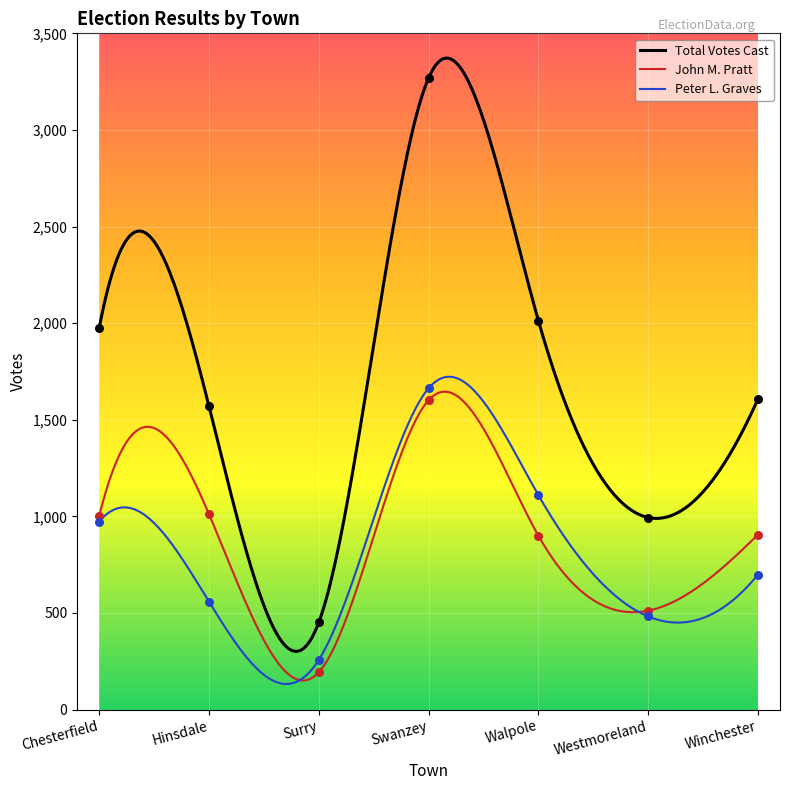

At which category is the sum across all series the highest?

Swanzey